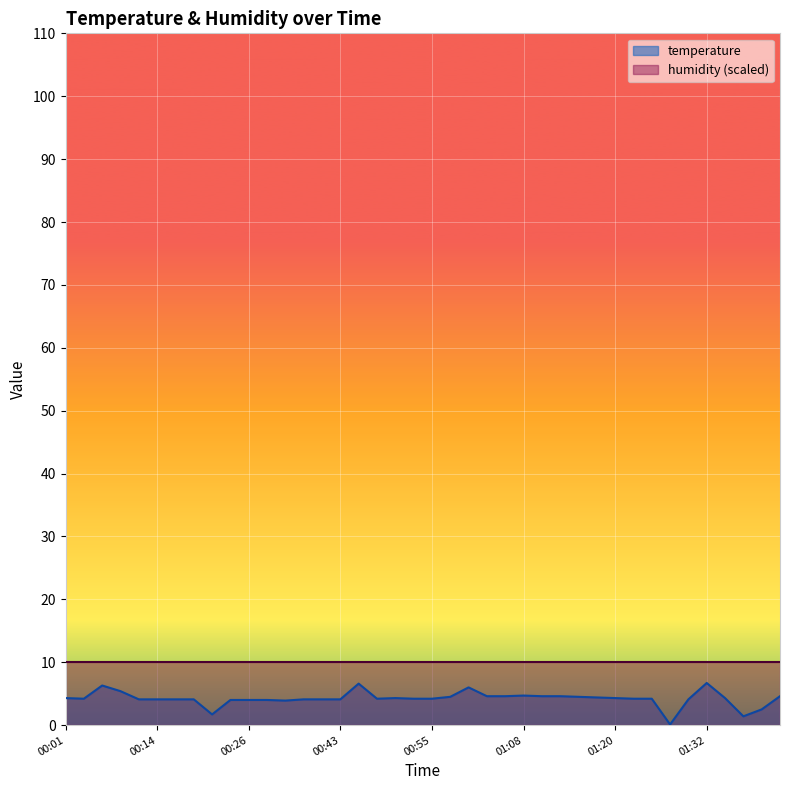

What is the label of the 29th point from the left?

01:15